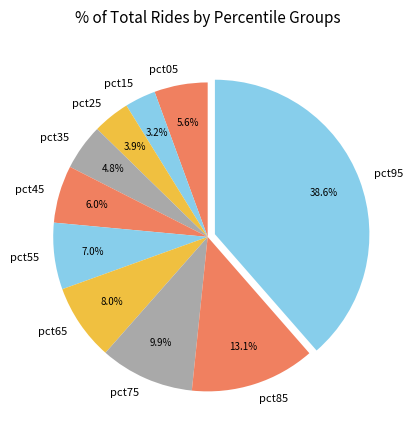

What percentage is the pct15 slice, to the nearest percent?

3%